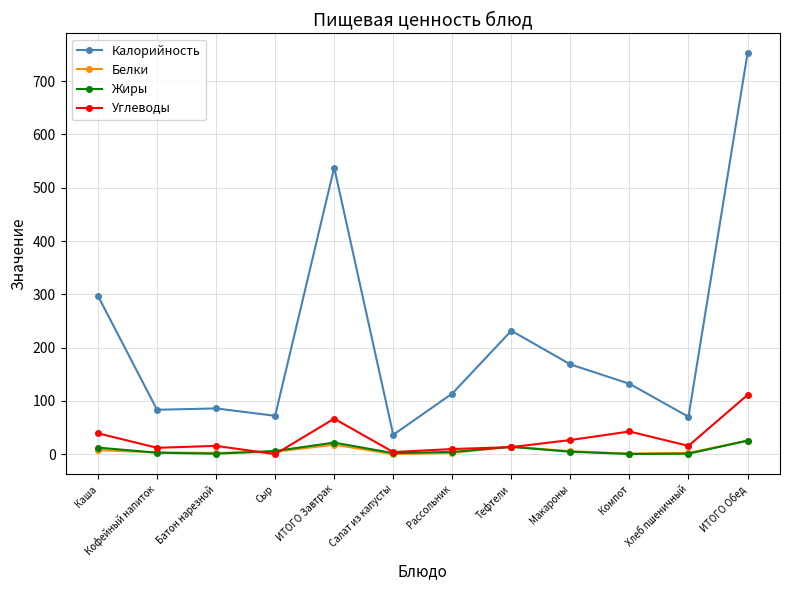

True or false: Белки and Калорийность intersect in this chart.

False